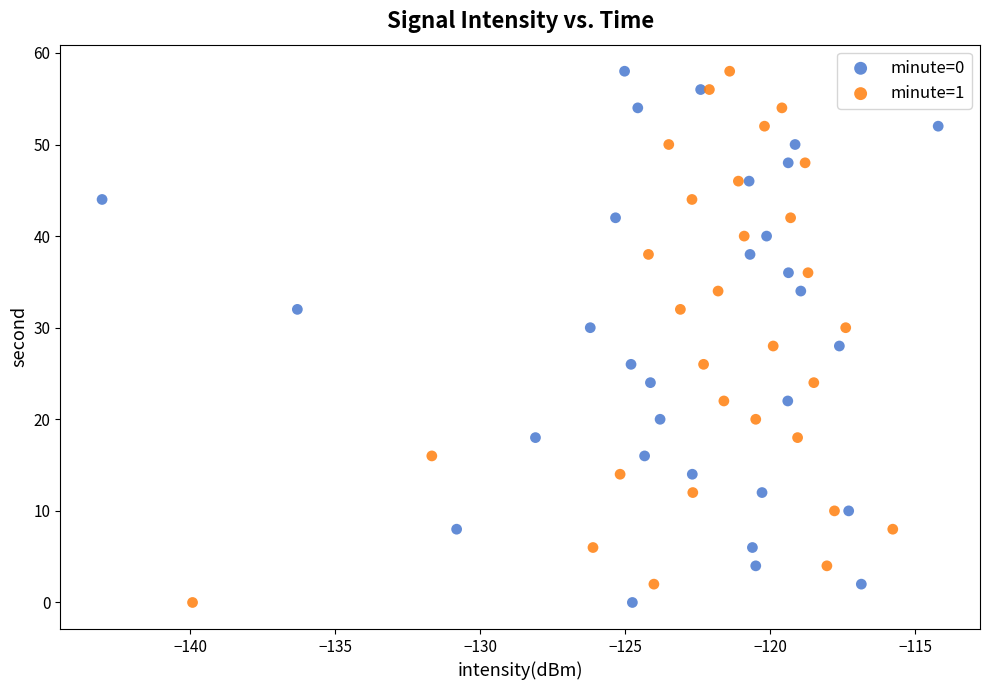

What are all the series names shown in the legend?

minute=0, minute=1